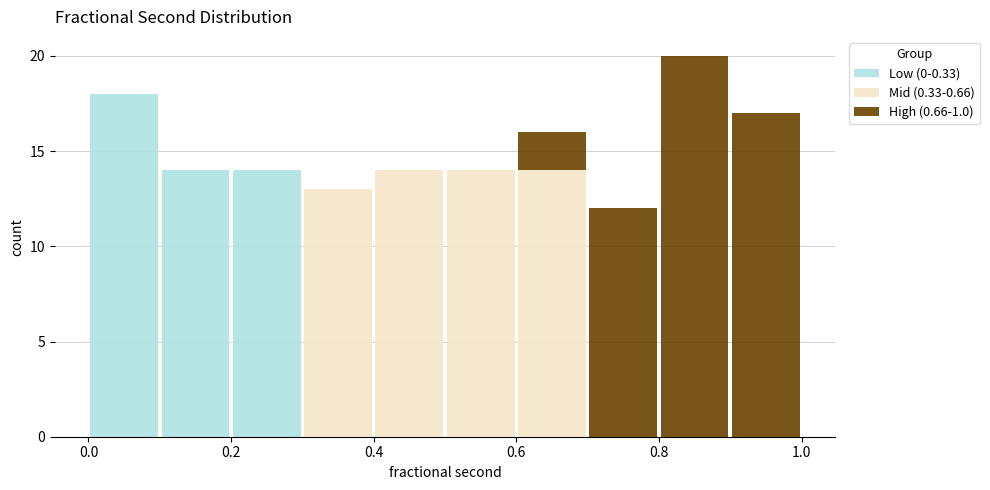

Reading left to right, list every stacked bar in this chart as the range it spans on the x-axis followed by its total height. The values are not printed on the chart, so give them approximately, as read against the axis.

0.0 to 0.1: 18
0.1 to 0.2: 14
0.2 to 0.3: 14
0.3 to 0.4: 13
0.4 to 0.5: 14
0.5 to 0.6: 14
0.6 to 0.7: 16
0.7 to 0.8: 12
0.8 to 0.9: 20
0.9 to 1.0: 17